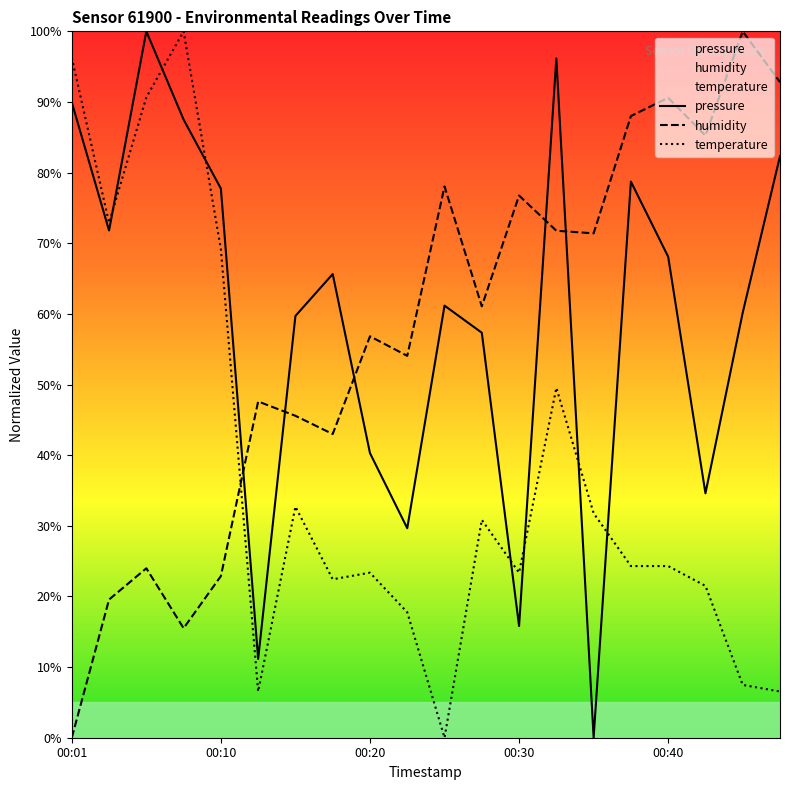

How many series are shown in this chart?

3